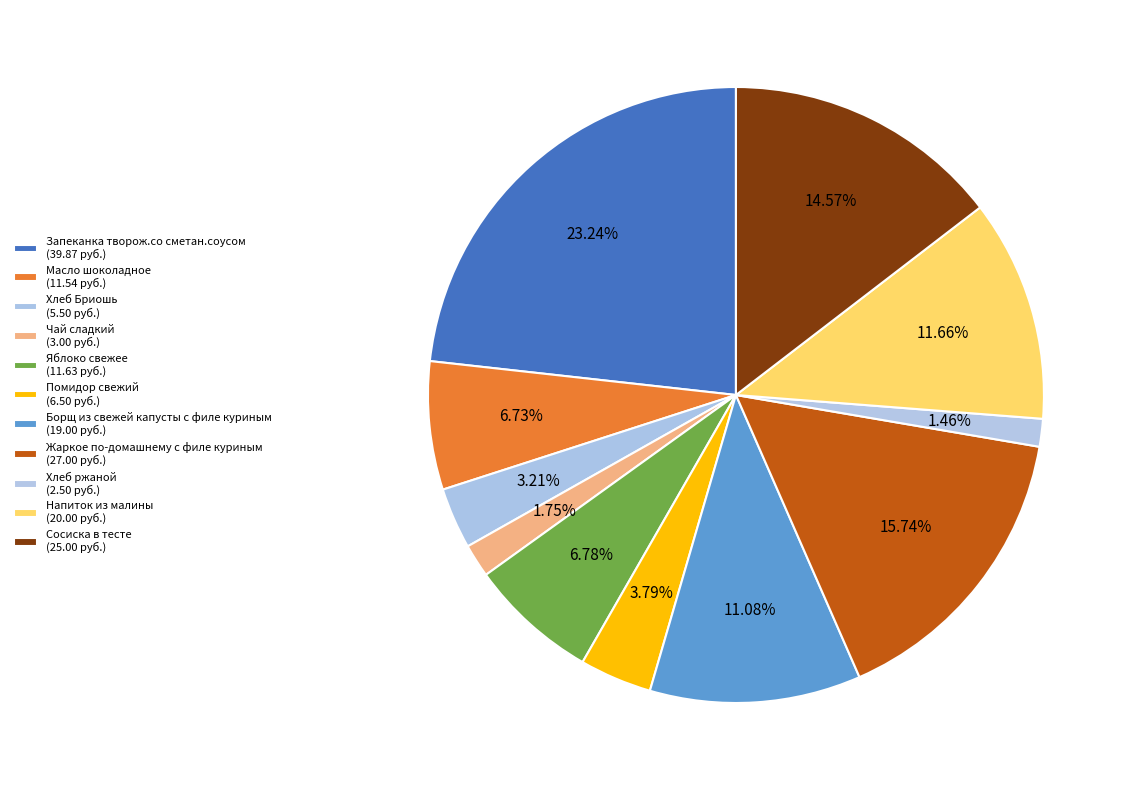

True or false: Чай сладкий accounts for 2% of the total.

True